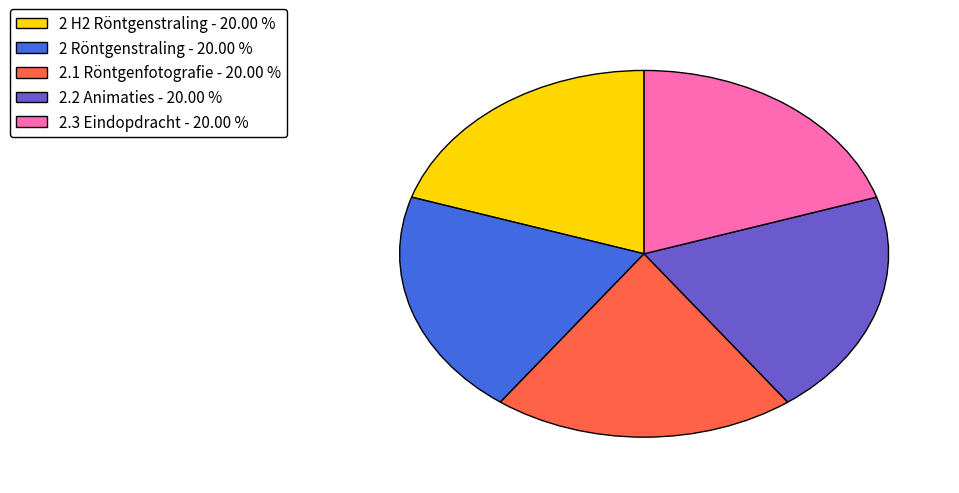

Approximately how many times larger is the value at 2.2 Animaties - 20.00 % compared to 2.3 Eindopdracht - 20.00 %?

1.0